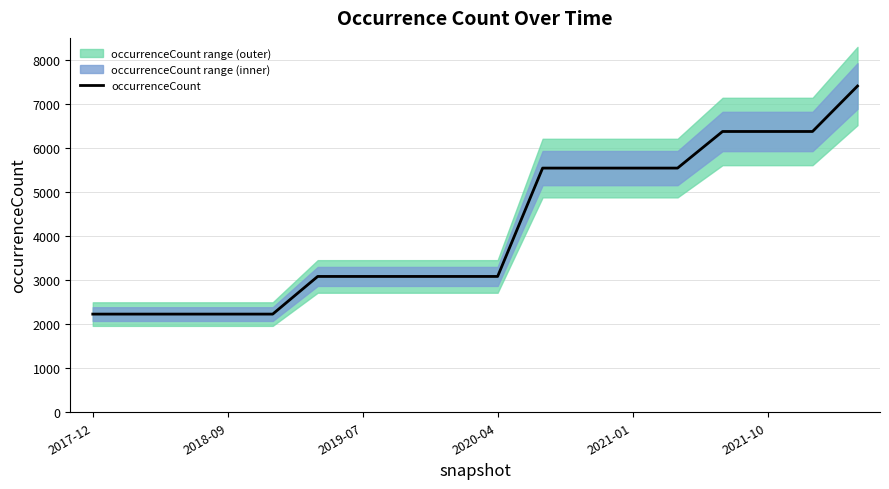

Approximately how many times larger is the value at 7 compared to 16?

0.5